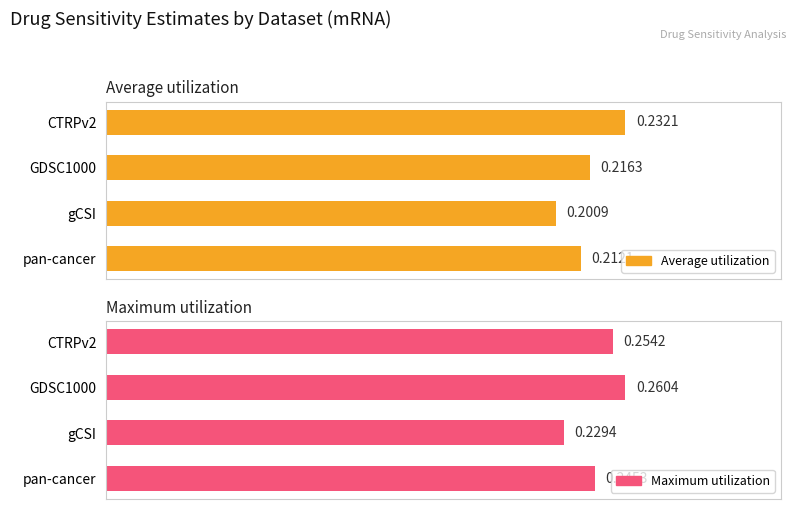

The Maximum utilization series shows 0.4 at GDSC1000. True or false?

False